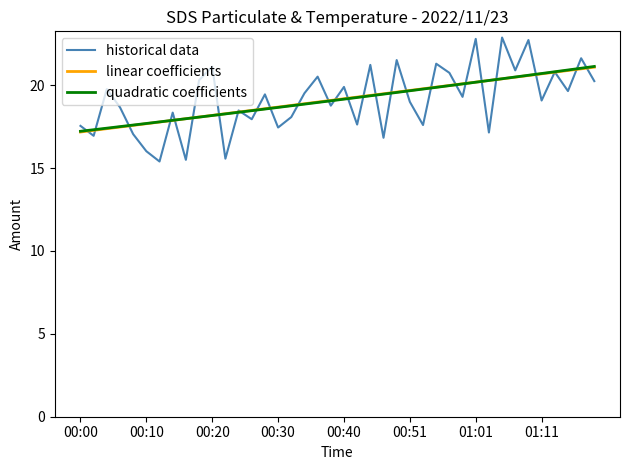

What is the lowest value of the quadratic coefficients series?

17.2